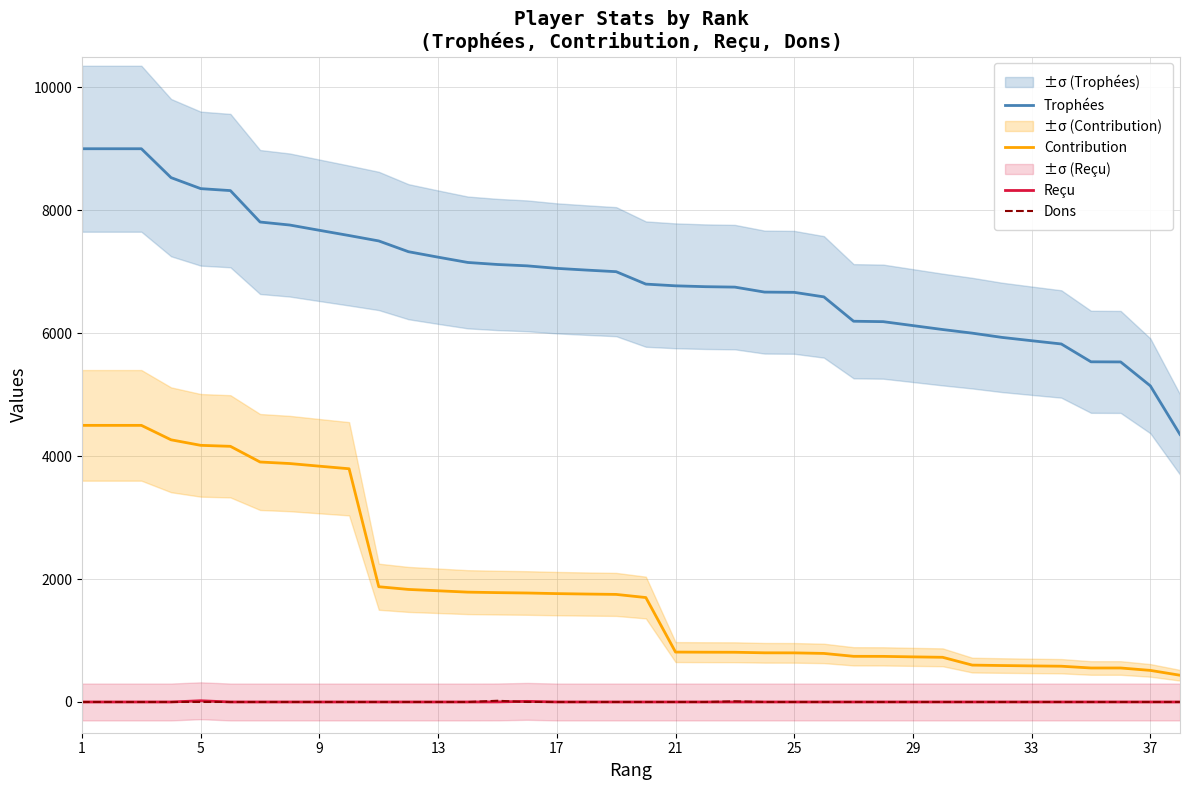

The value of Trophées at 21 is 6770. True or false?

True